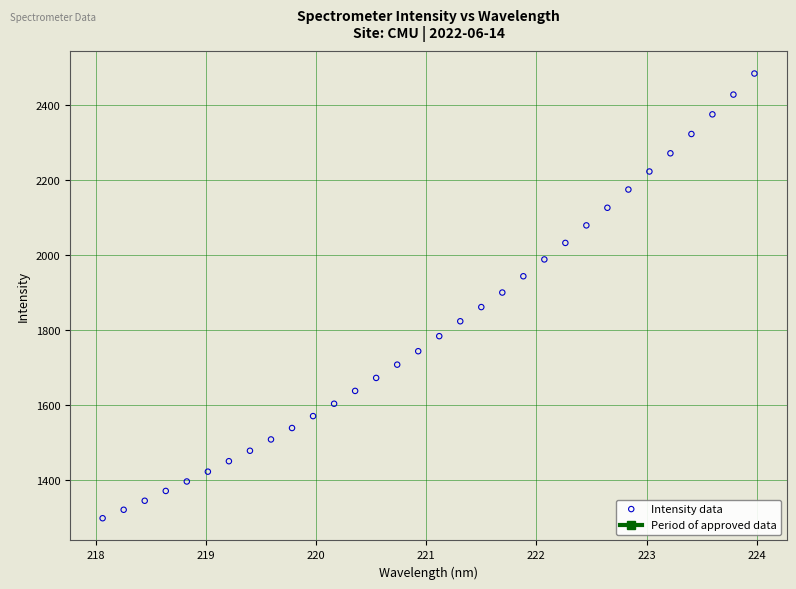

What is the range of X values (max minus min)?

5.9